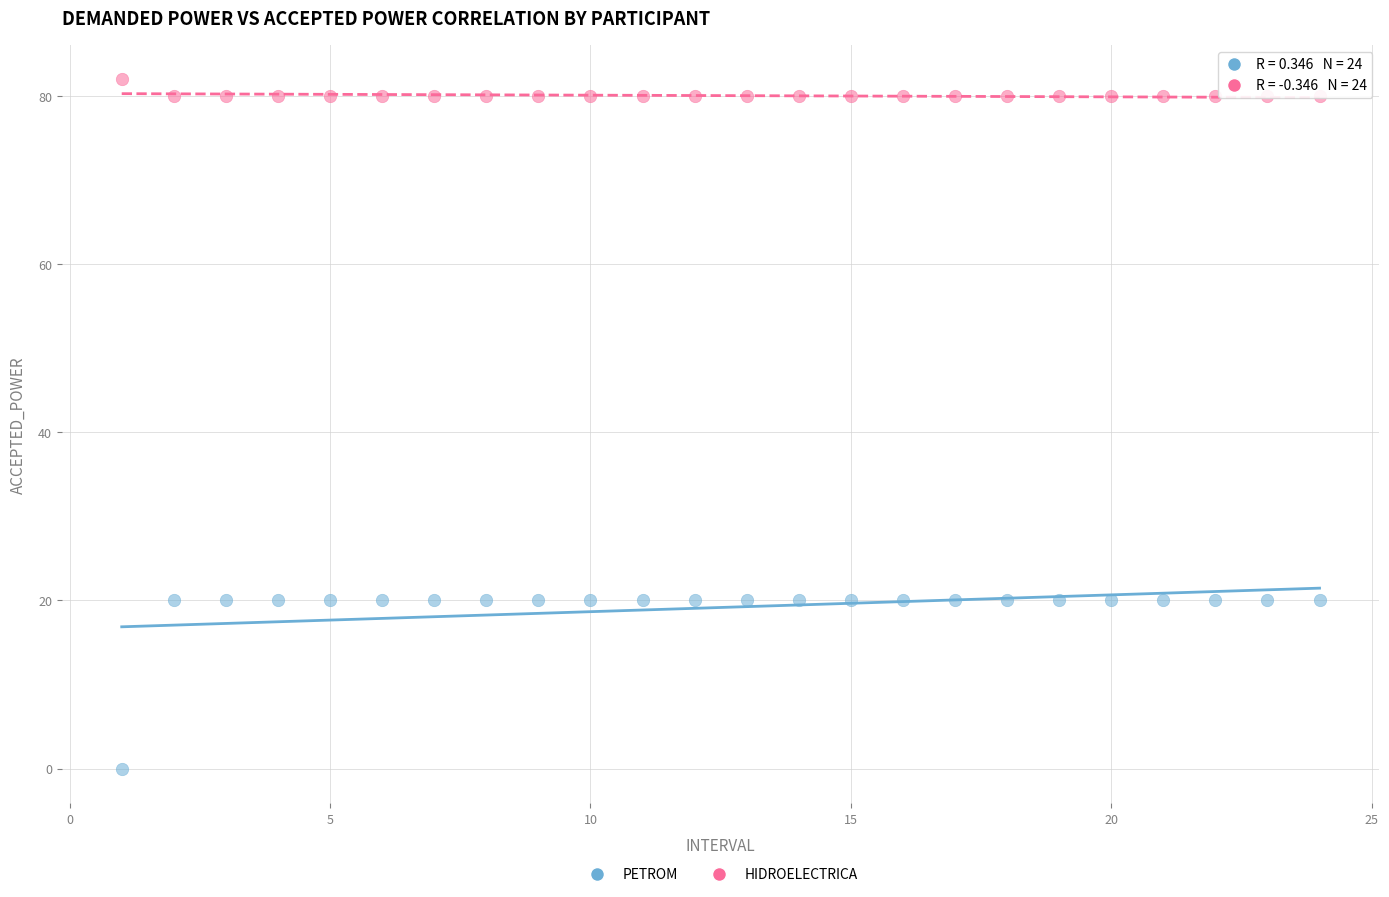

Across all data points, what is the range of Y values (max minus min)?

82